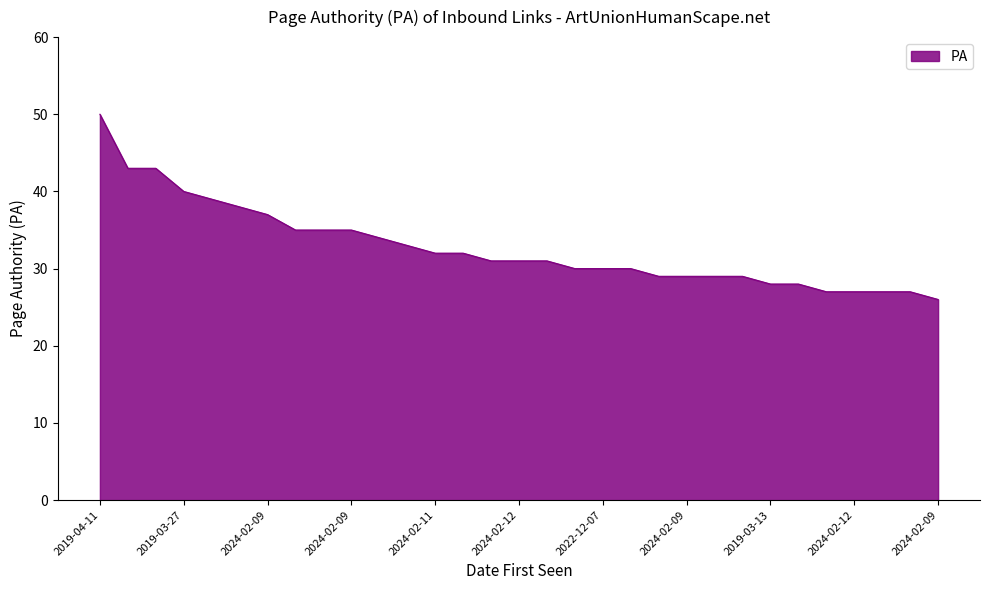

What is the maximum value shown in the chart?

50